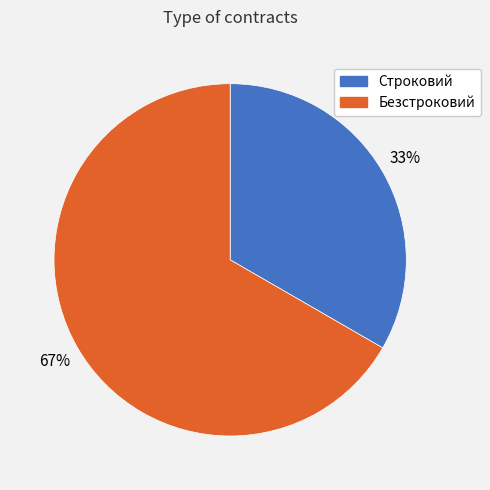

To the nearest percent, what is the combined percentage of Строковий and Безстроковий?

100%